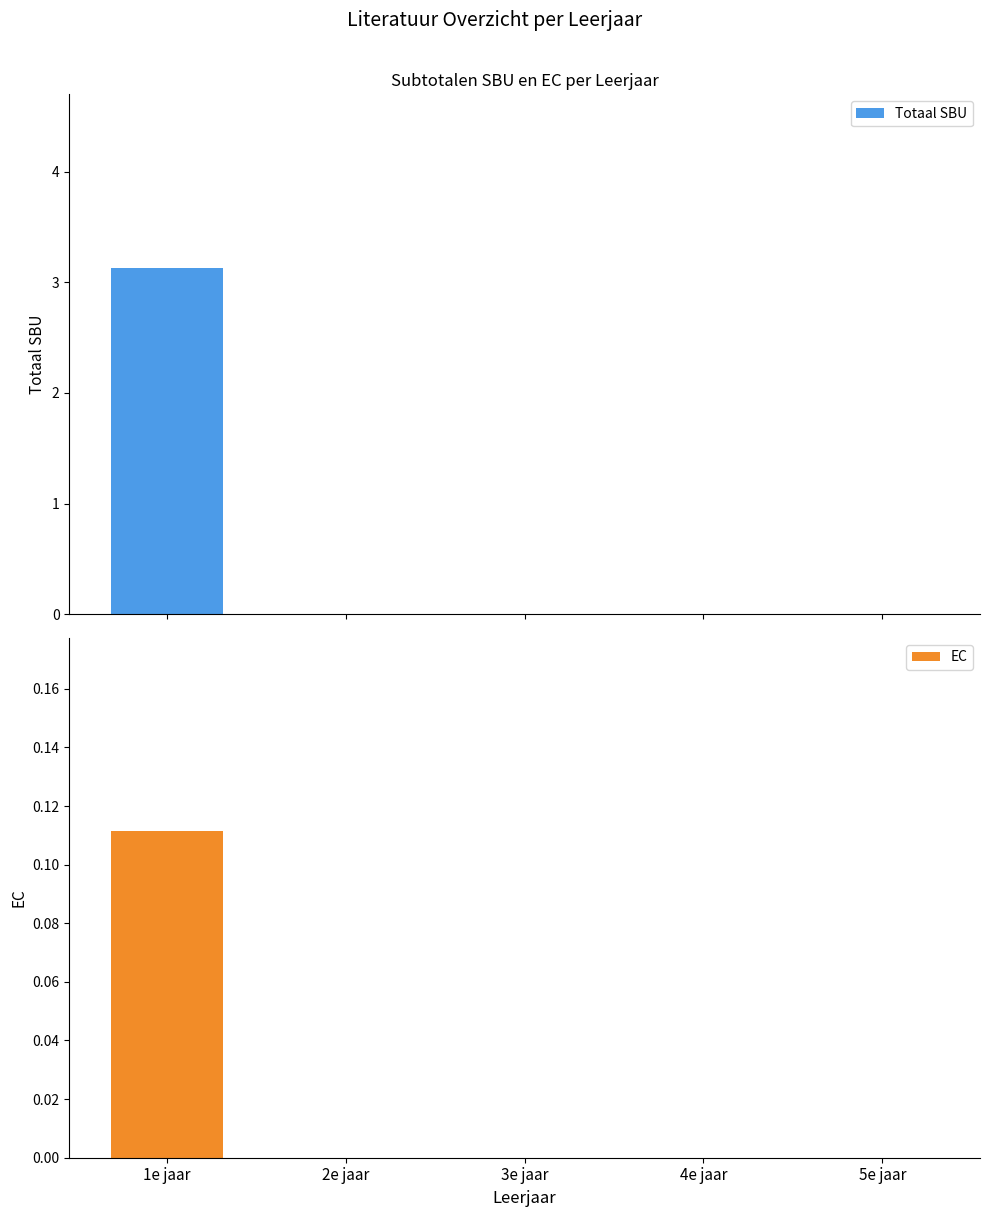

What is the maximum value shown in the chart?

3.1